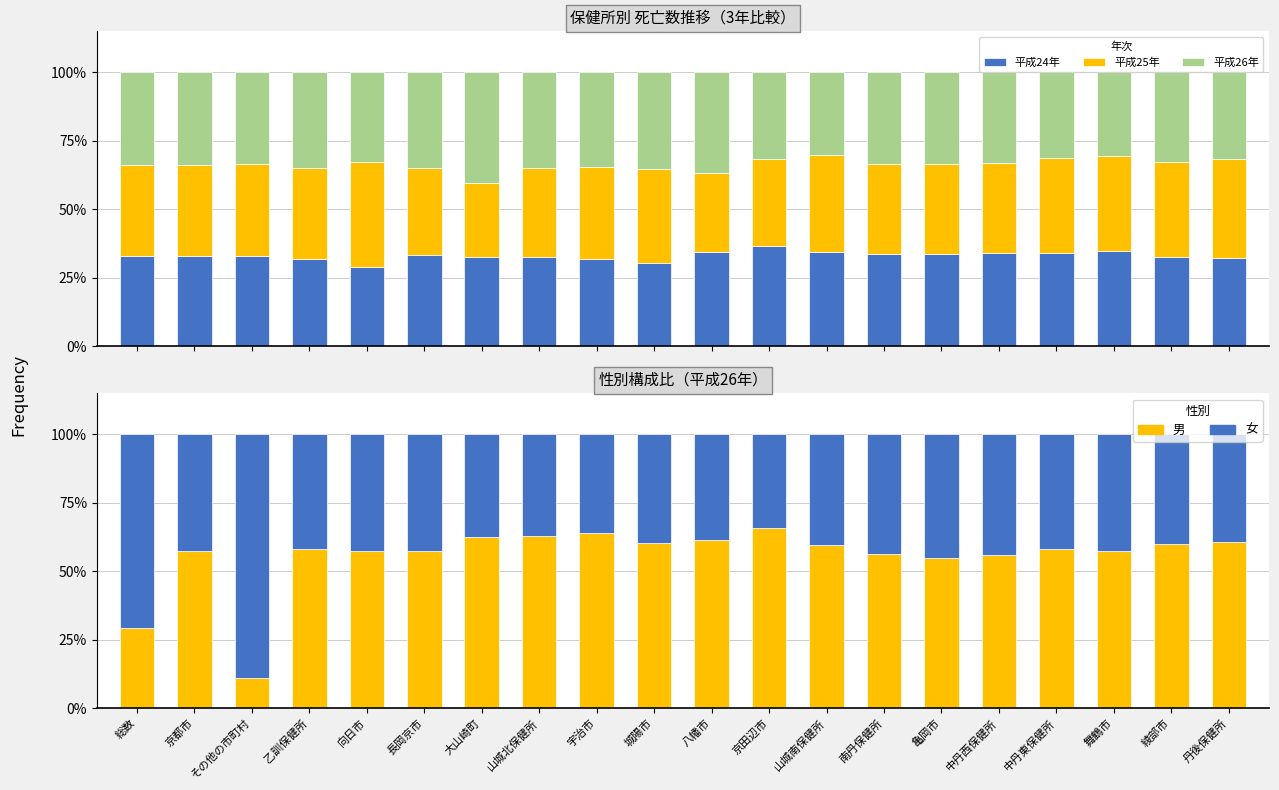

Which series has the widest spread of values?

女